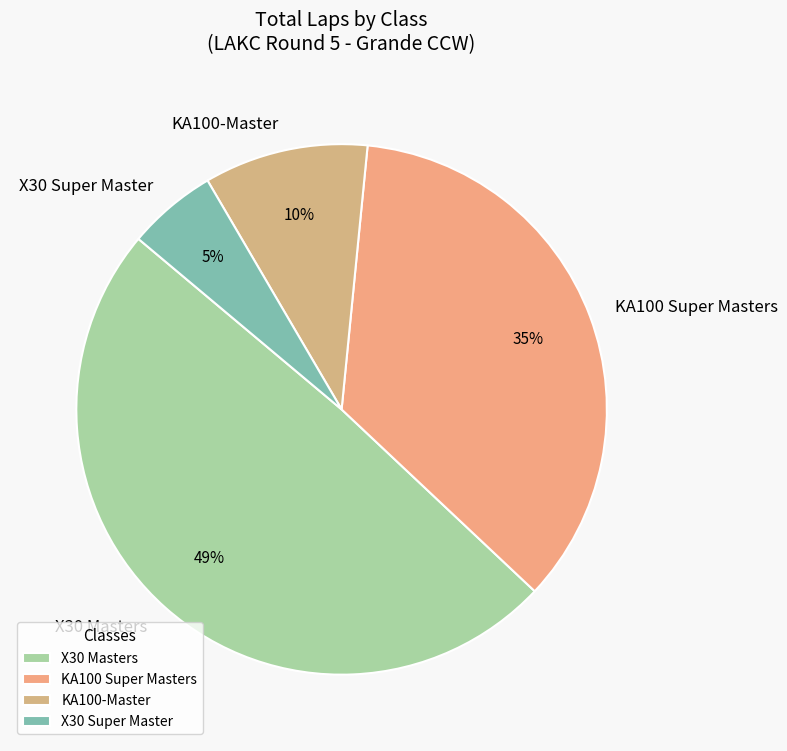

Which has a higher value, KA100 Super Masters or X30 Masters?

X30 Masters